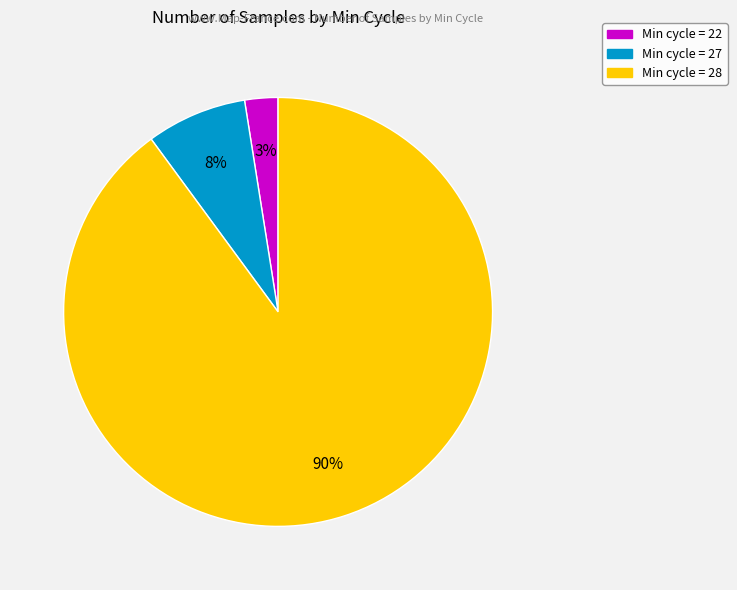

To the nearest percent, what is the average slice percentage?

33%